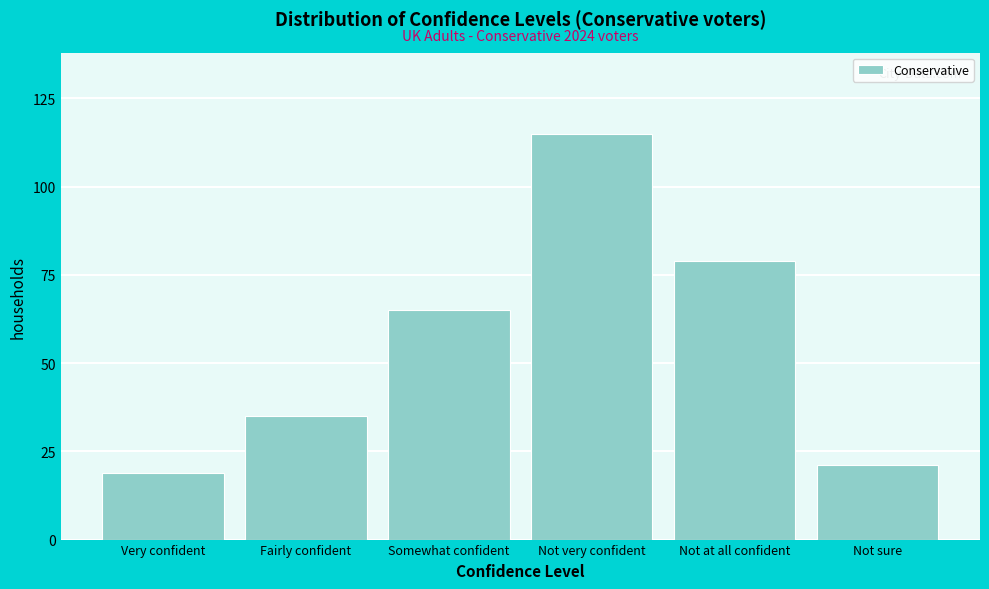

Reading left to right, list all the values displayed in this chart.

19	35	65	115	79	21